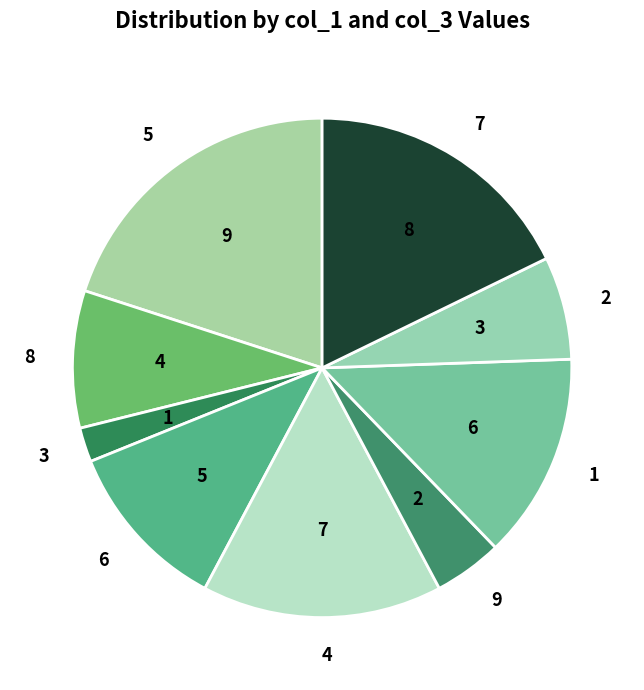

Does 6 account for over 50% of the chart?

No